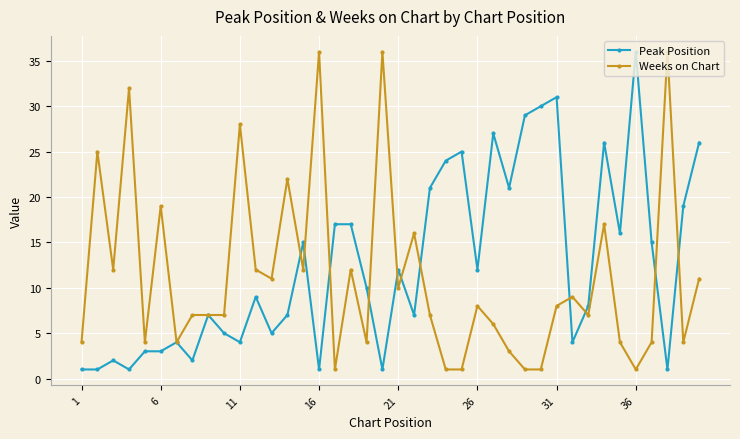

Does the chart display data point markers on the line(s)?

Yes